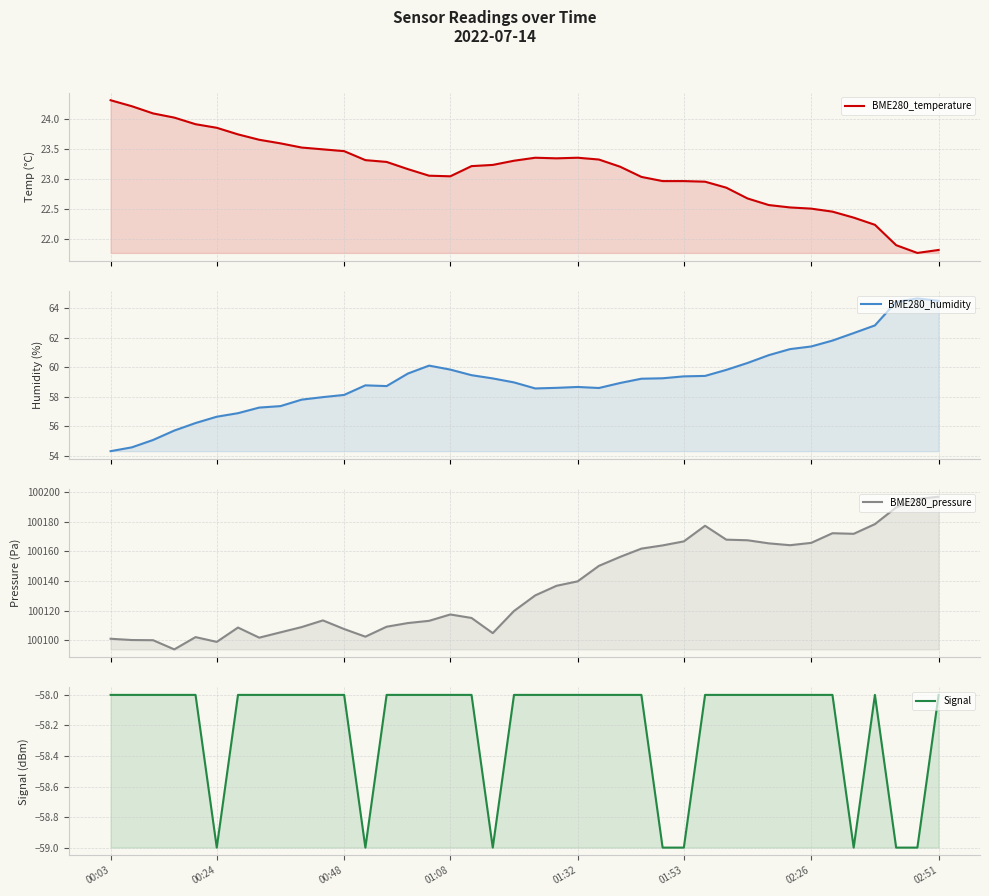

How many data points in Signal are less than -58?

8